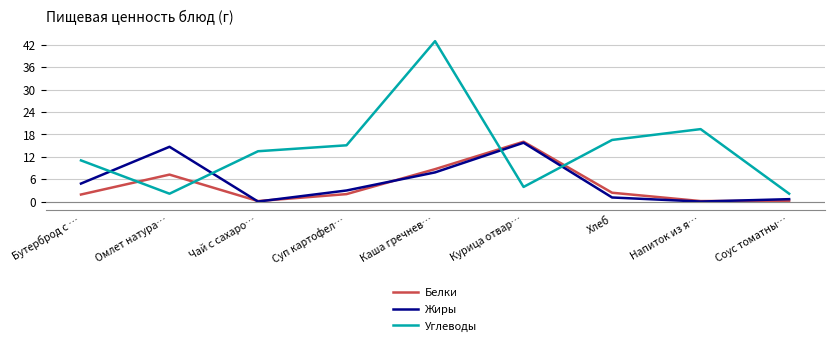

Does the chart display data point markers on the line(s)?

No